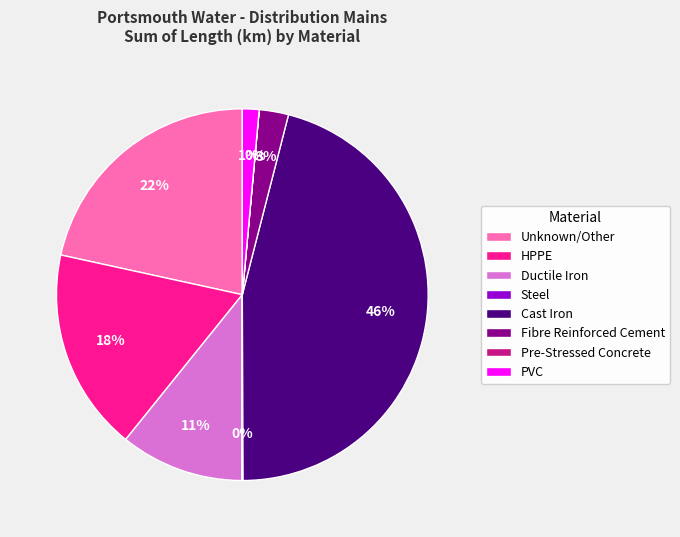

Is it true that PVC is 1% of the pie?

True